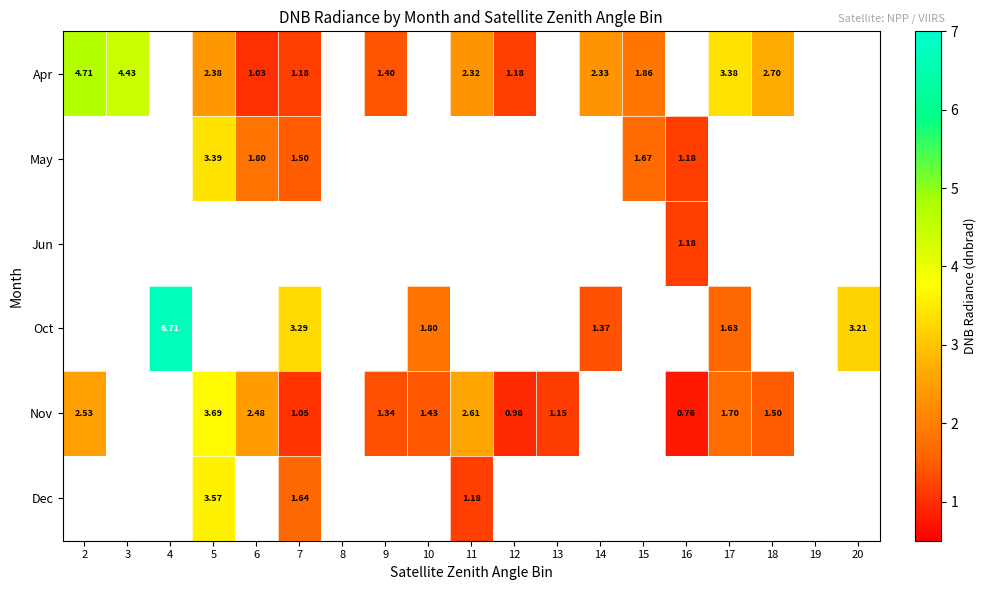

How many values in the Apr series exceed 4?

2